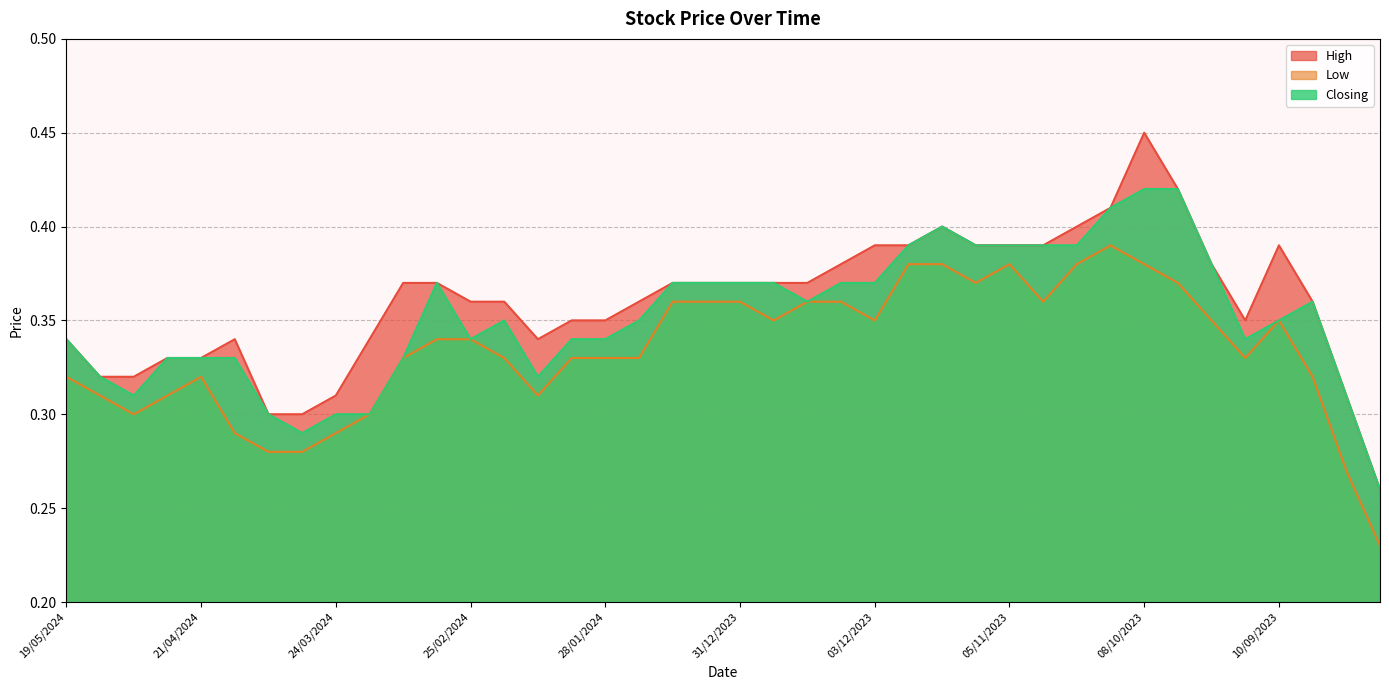

Reading left to right, extract all data points from this chart.

High: 19/05/2024=0.3	12/05/2024=0.3	05/05/2024=0.3	28/04/2024=0.3	21/04/2024=0.3	14/04/2024=0.3	07/04/2024=0.3	31/03/2024=0.3	24/03/2024=0.3	17/03/2024=0.3	10/03/2024=0.4	03/03/2024=0.4	25/02/2024=0.4	18/02/2024=0.4	11/02/2024=0.3	04/02/2024=0.3	28/01/2024=0.3	21/01/2024=0.4	14/01/2024=0.4	07/01/2024=0.4	31/12/2023=0.4	24/12/2023=0.4	17/12/2023=0.4	10/12/2023=0.4	03/12/2023=0.4	26/11/2023=0.4	19/11/2023=0.4	12/11/2023=0.4	05/11/2023=0.4	29/10/2023=0.4	22/10/2023=0.4	15/10/2023=0.4	08/10/2023=0.5	01/10/2023=0.4	24/09/2023=0.4	17/09/2023=0.3	10/09/2023=0.4	03/09/2023=0.4	27/08/2023=0.3	20/08/2023=0.3
Low: 19/05/2024=0.3	12/05/2024=0.3	05/05/2024=0.3	28/04/2024=0.3	21/04/2024=0.3	14/04/2024=0.3	07/04/2024=0.3	31/03/2024=0.3	24/03/2024=0.3	17/03/2024=0.3	10/03/2024=0.3	03/03/2024=0.3	25/02/2024=0.3	18/02/2024=0.3	11/02/2024=0.3	04/02/2024=0.3	28/01/2024=0.3	21/01/2024=0.3	14/01/2024=0.4	07/01/2024=0.4	31/12/2023=0.4	24/12/2023=0.3	17/12/2023=0.4	10/12/2023=0.4	03/12/2023=0.3	26/11/2023=0.4	19/11/2023=0.4	12/11/2023=0.4	05/11/2023=0.4	29/10/2023=0.4	22/10/2023=0.4	15/10/2023=0.4	08/10/2023=0.4	01/10/2023=0.4	24/09/2023=0.3	17/09/2023=0.3	10/09/2023=0.3	03/09/2023=0.3	27/08/2023=0.3	20/08/2023=0.2
Closing: 19/05/2024=0.3	12/05/2024=0.3	05/05/2024=0.3	28/04/2024=0.3	21/04/2024=0.3	14/04/2024=0.3	07/04/2024=0.3	31/03/2024=0.3	24/03/2024=0.3	17/03/2024=0.3	10/03/2024=0.3	03/03/2024=0.4	25/02/2024=0.3	18/02/2024=0.3	11/02/2024=0.3	04/02/2024=0.3	28/01/2024=0.3	21/01/2024=0.3	14/01/2024=0.4	07/01/2024=0.4	31/12/2023=0.4	24/12/2023=0.4	17/12/2023=0.4	10/12/2023=0.4	03/12/2023=0.4	26/11/2023=0.4	19/11/2023=0.4	12/11/2023=0.4	05/11/2023=0.4	29/10/2023=0.4	22/10/2023=0.4	15/10/2023=0.4	08/10/2023=0.4	01/10/2023=0.4	24/09/2023=0.4	17/09/2023=0.3	10/09/2023=0.3	03/09/2023=0.4	27/08/2023=0.3	20/08/2023=0.3